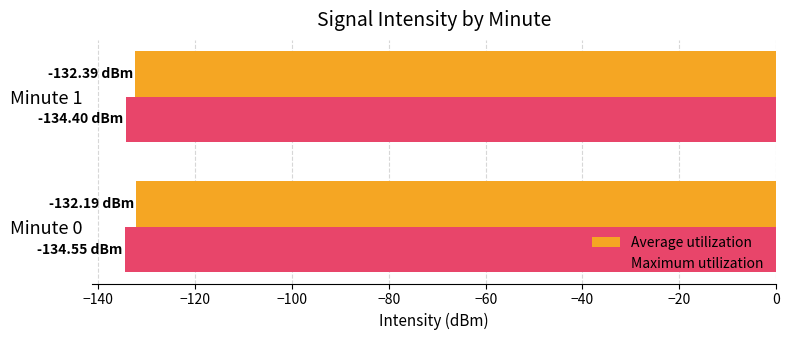

What is the average value of the Maximum utilization series?

-134.5